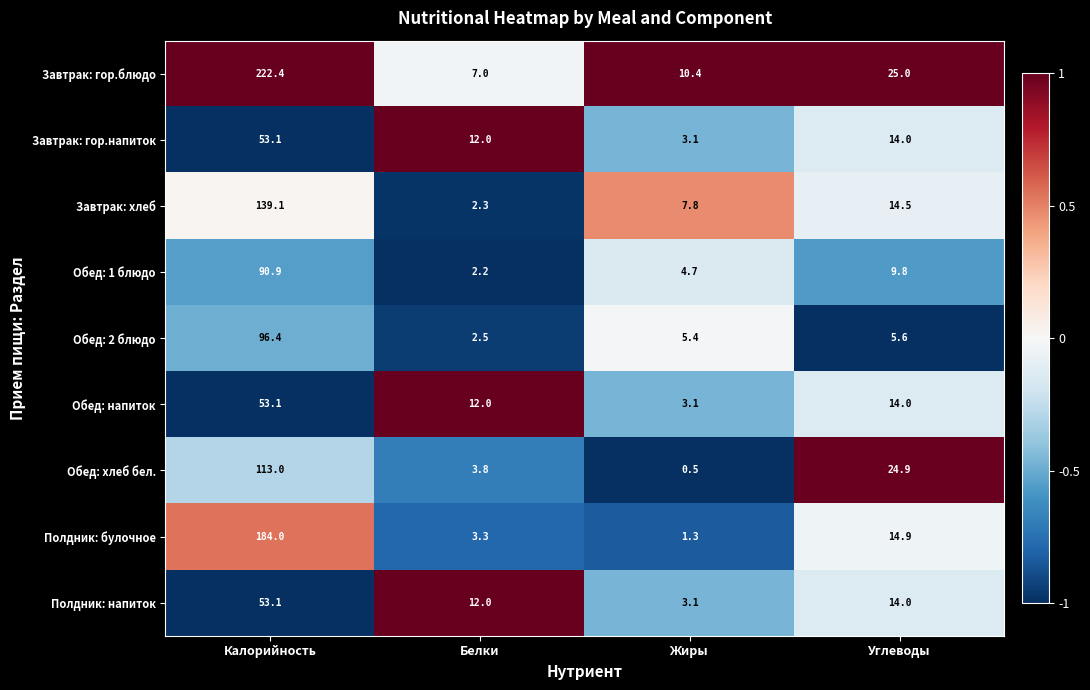

What is the average value of the Полдник: напиток series?

20.6